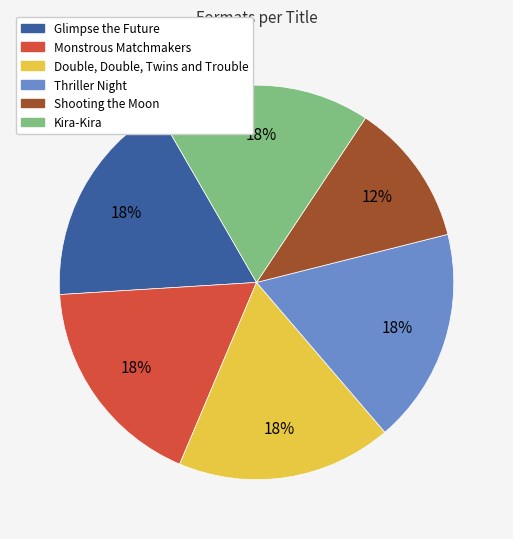

Is there a majority slice in this chart?

No